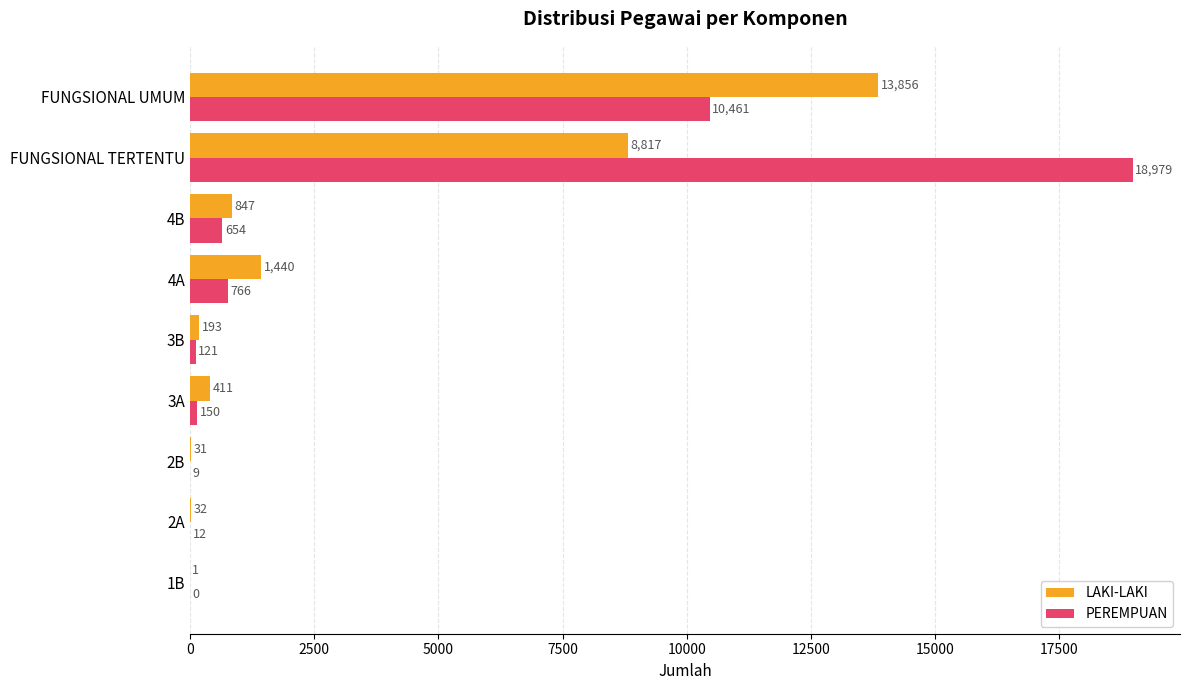

What is the sum of all LAKI-LAKI values?

25628